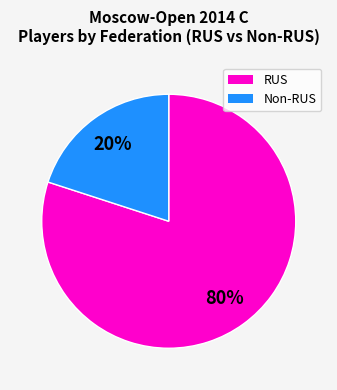

How many slices are in this pie chart?

2